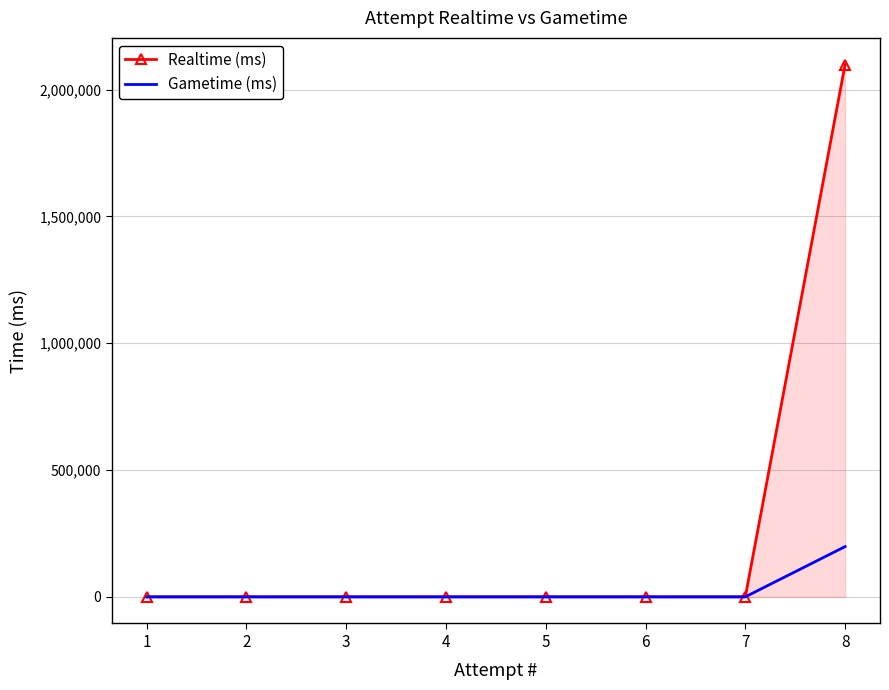

At which category is the sum across all series the highest?

8